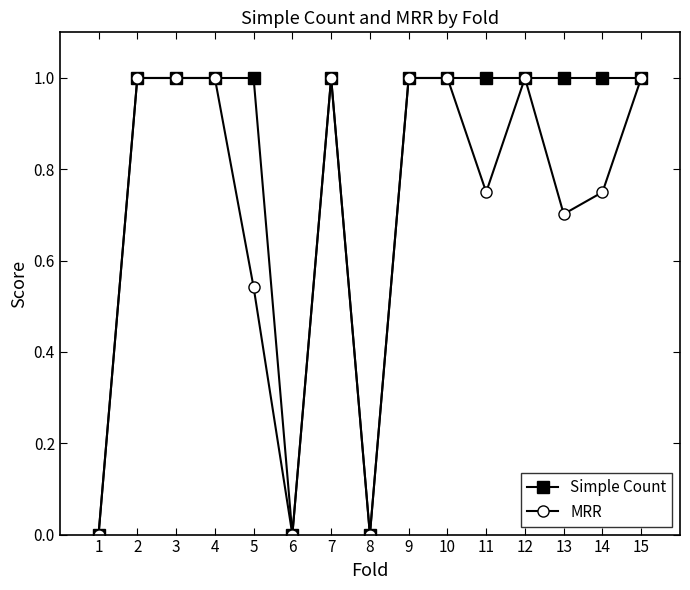

Between 5 and 13, which series saw the biggest shift?

MRR